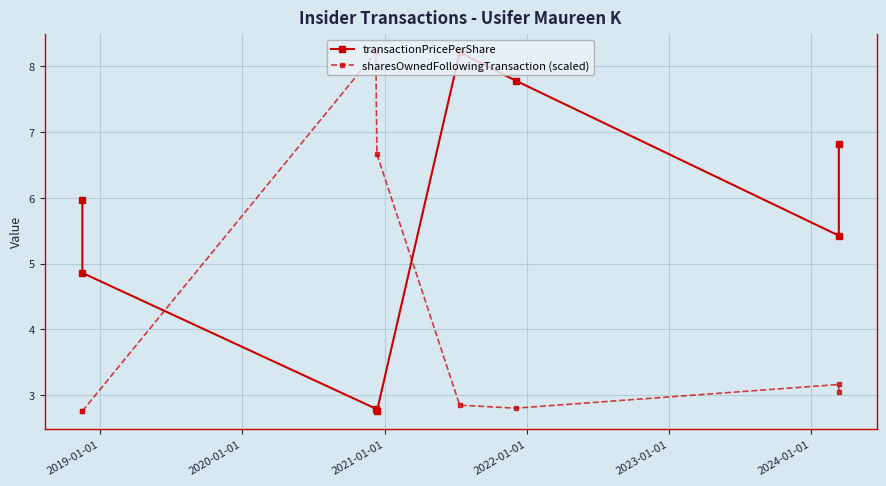

True or false: transactionPricePerShare has more than 0 points higher than both neighbors.

True